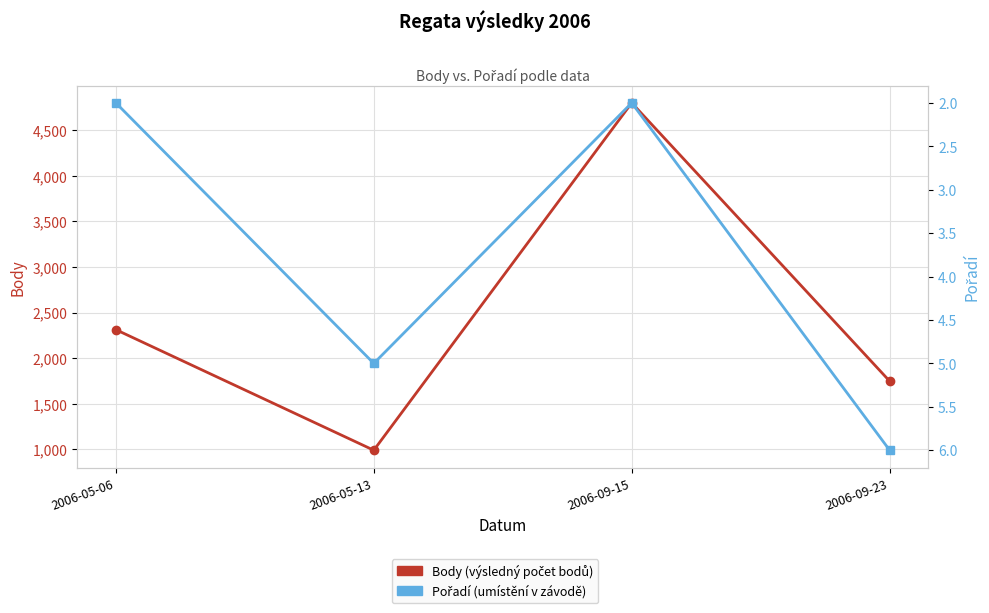

At which category does the chart reach its peak across all series?

2006-09-15